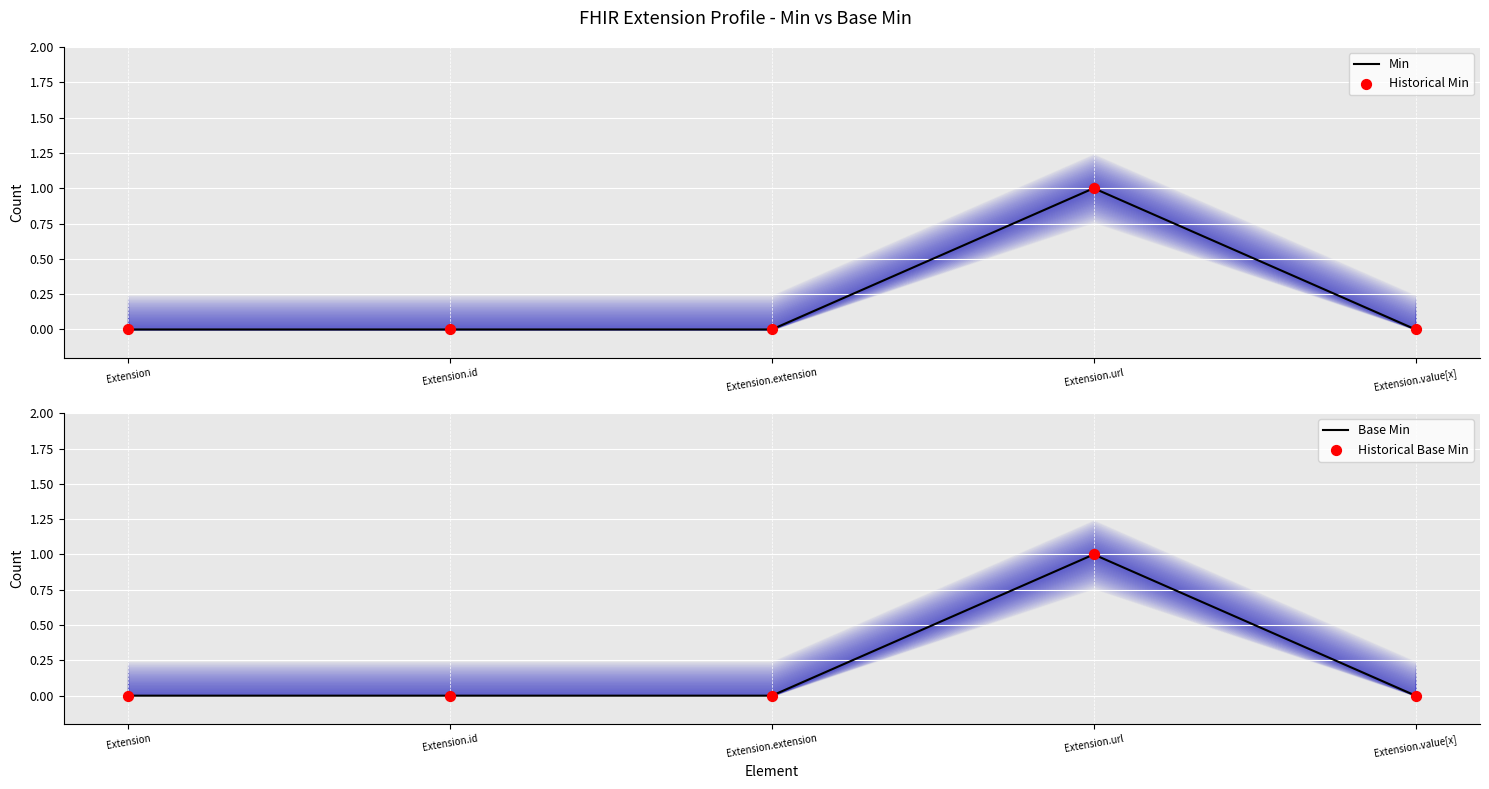

Which series has the widest spread of Y values?

Min